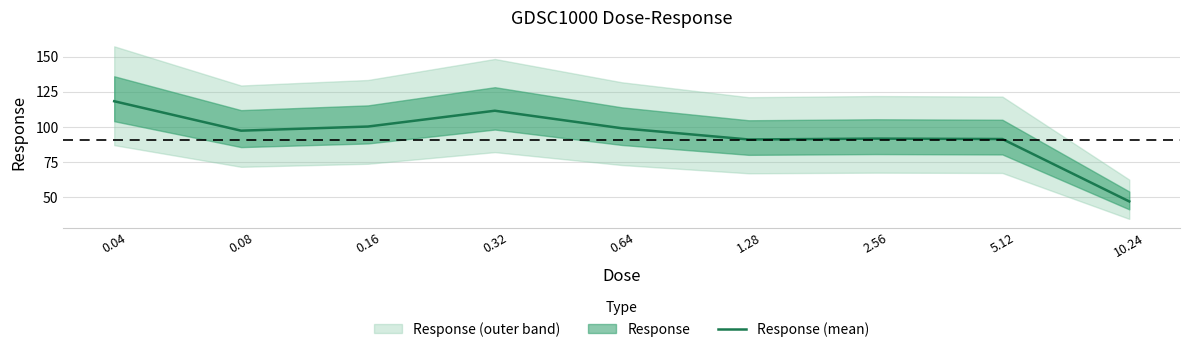

How many interior local valleys (lower than both neighbors) does the data have?

2